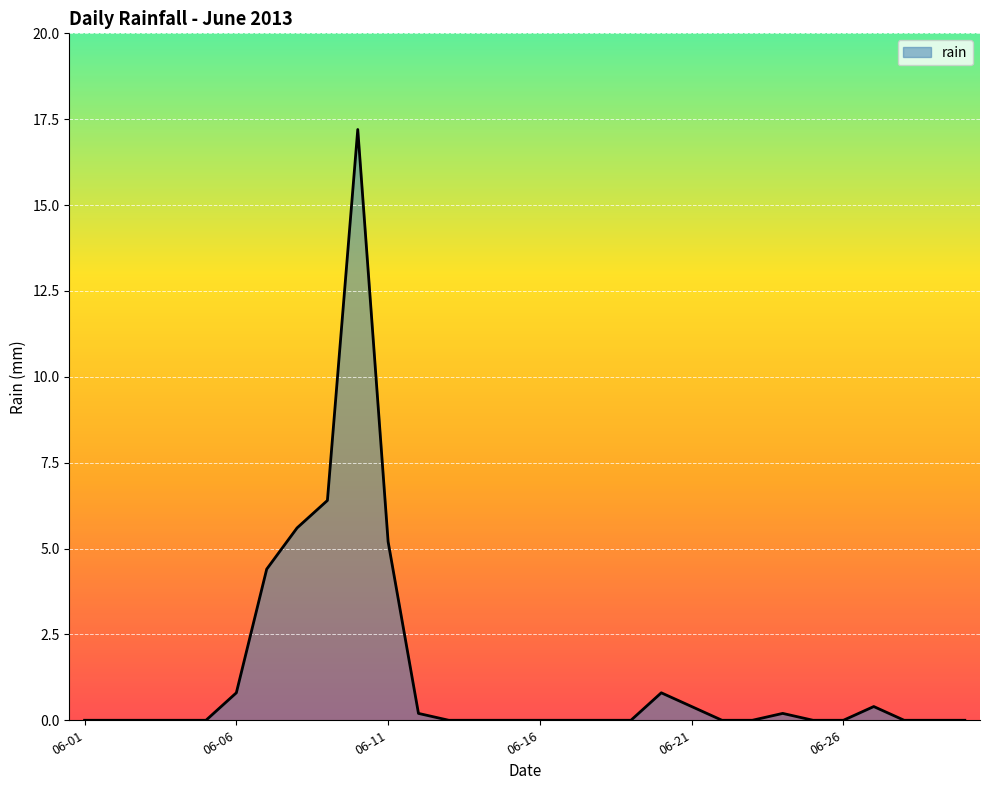

How many lines are shown in the chart?

1